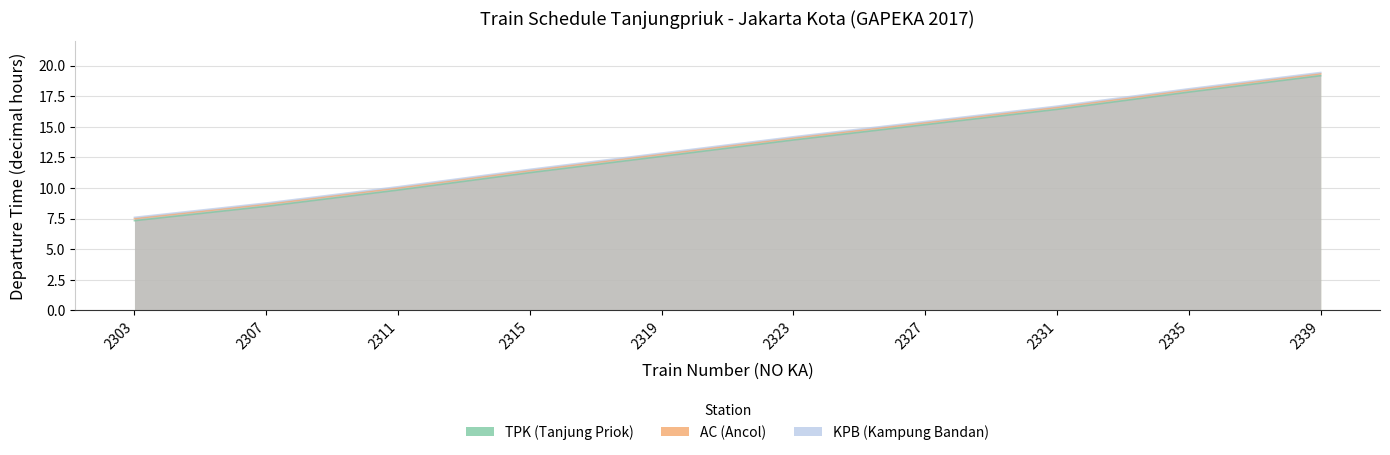

True or false: TPK (Tanjung Priok) and KPB (Kampung Bandan) cross at least once.

False